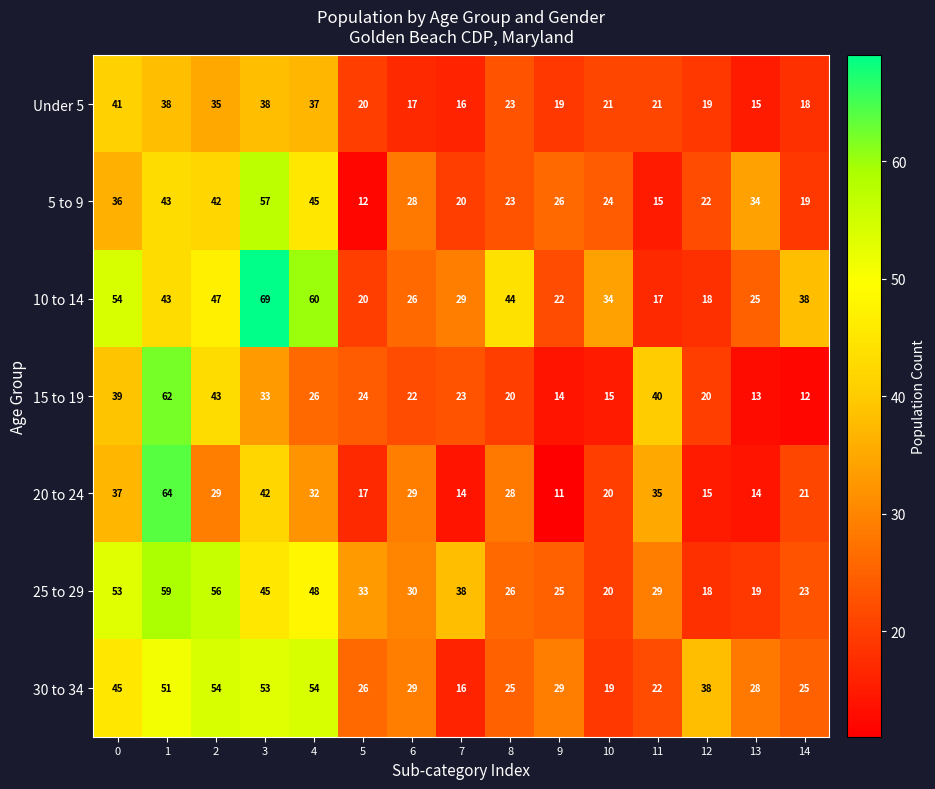

Between 1 and 6, which series saw the biggest shift?

15 to 19